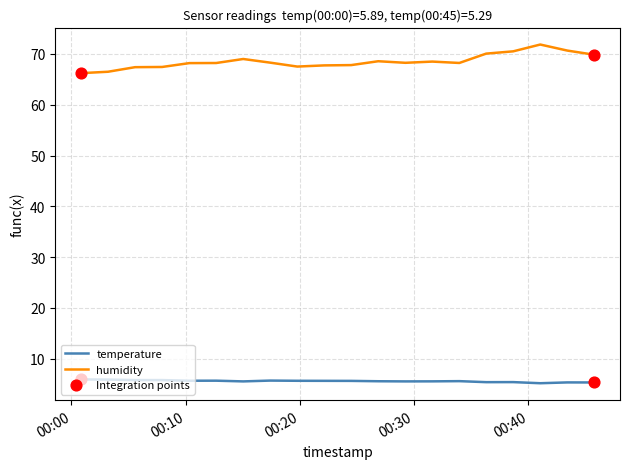

Which series has the largest total across all categories?

humidity